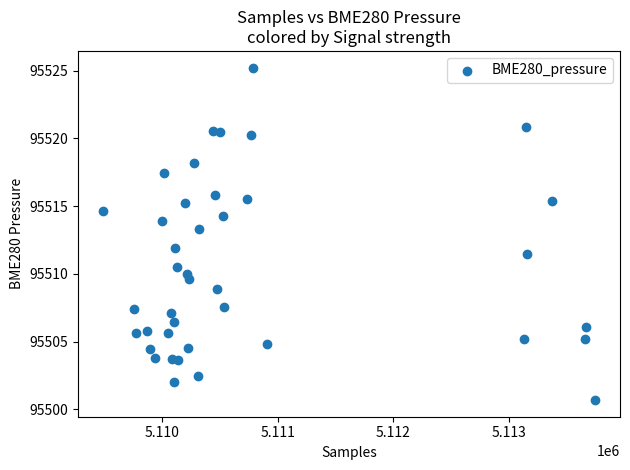

What is the range of Y values (max minus min)?

24.5